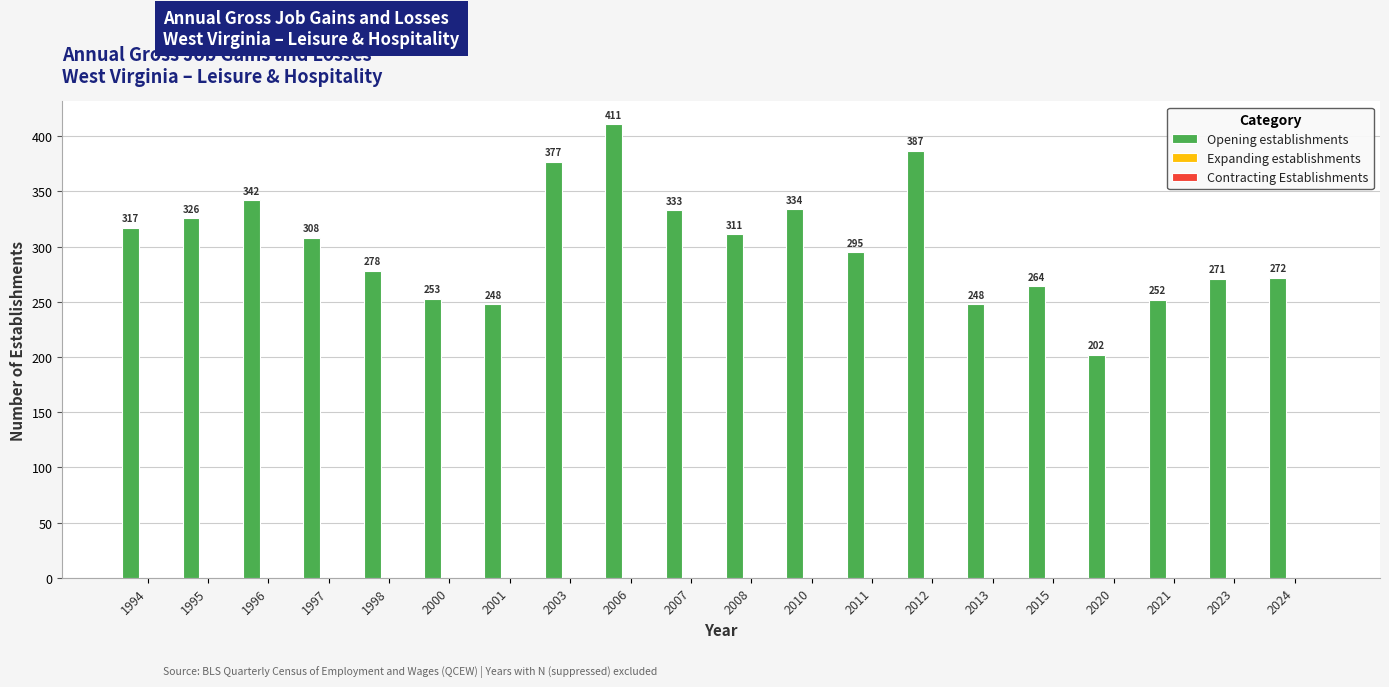

What is the difference between the maximum and second lowest values?

163